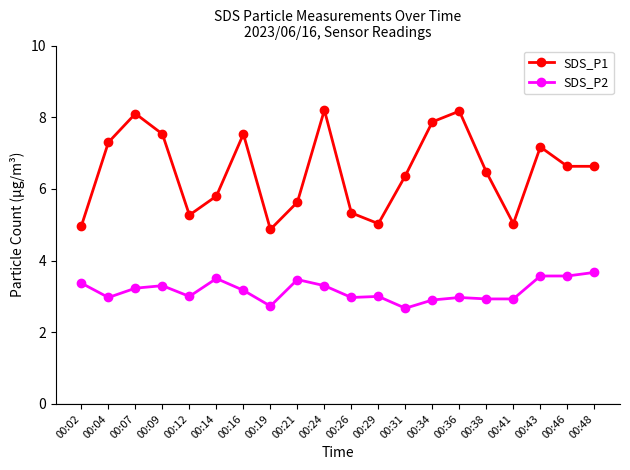

What is the maximum value shown in the chart?

8.2